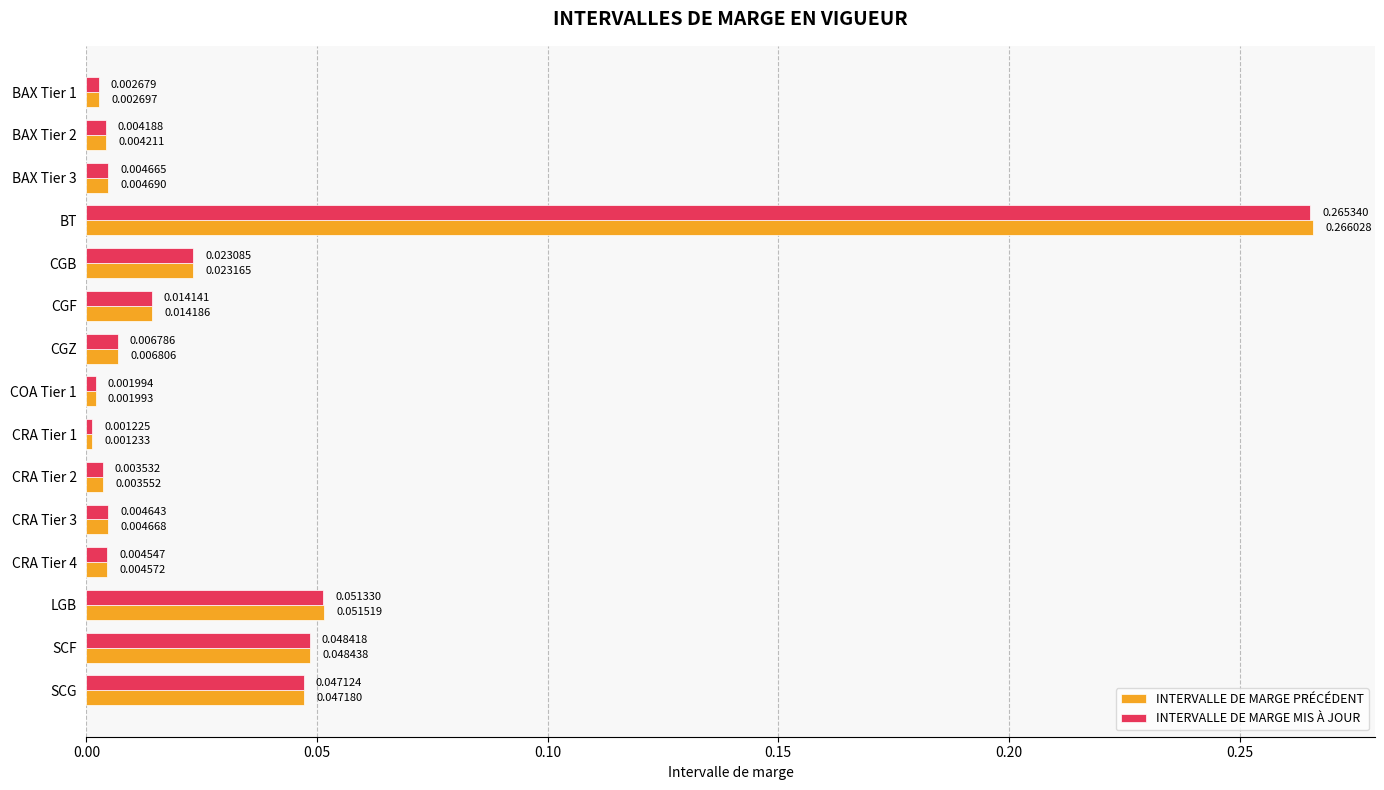

At which category is the sum across all series the highest?

BT